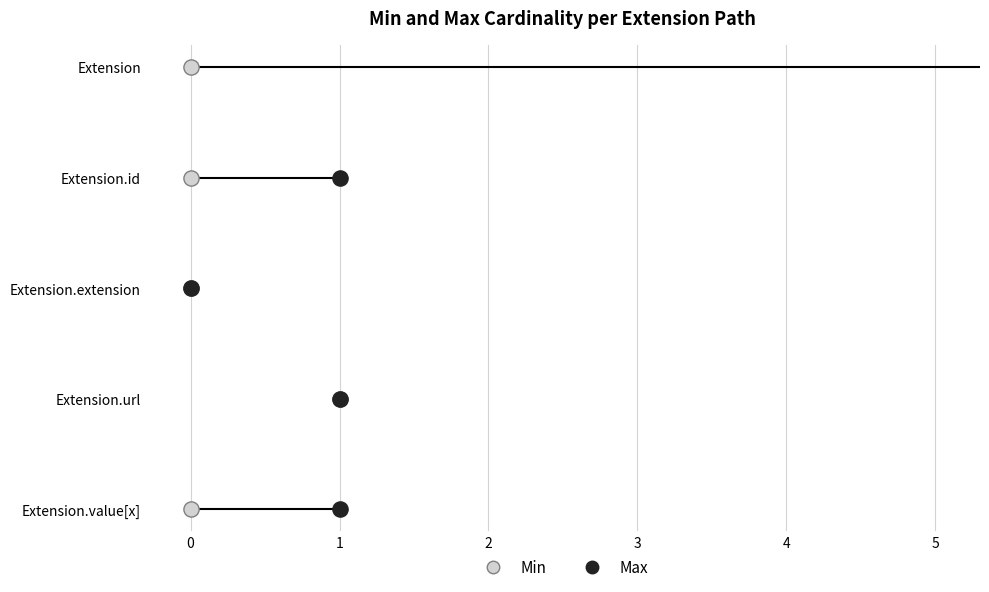

What are all the series names shown in the legend?

Min, Max